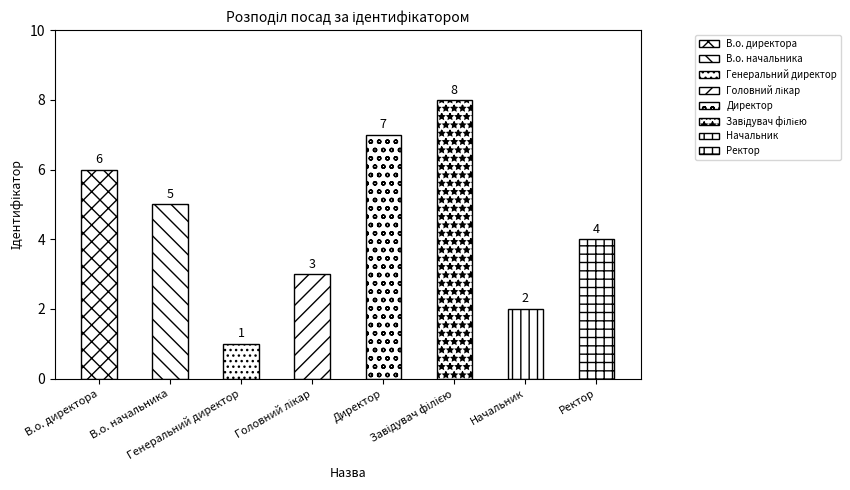

The value at Генеральний директор is 0. True or false?

False